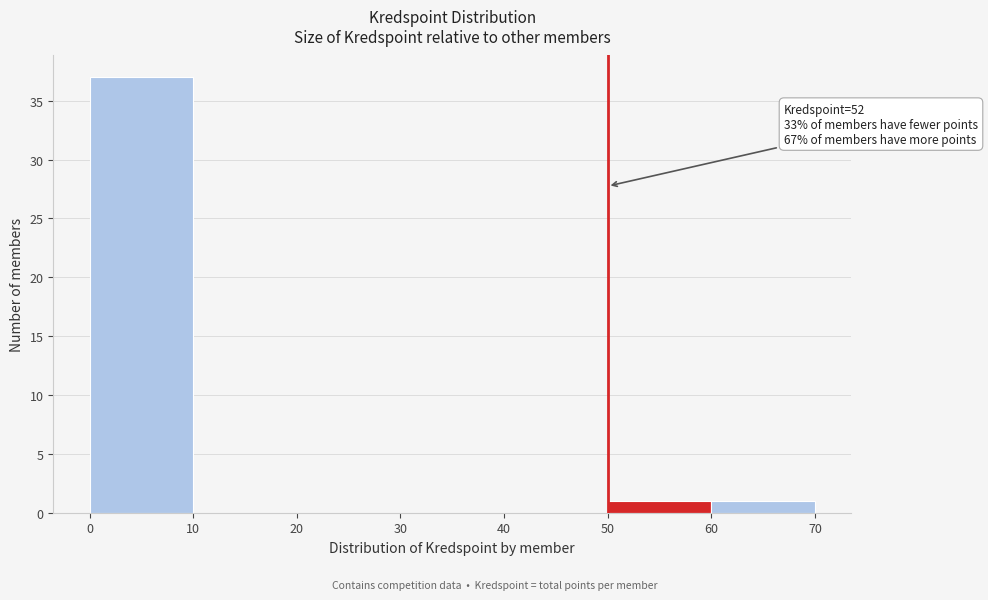

Which range on the x-axis has the tallest bar?

0 to 10